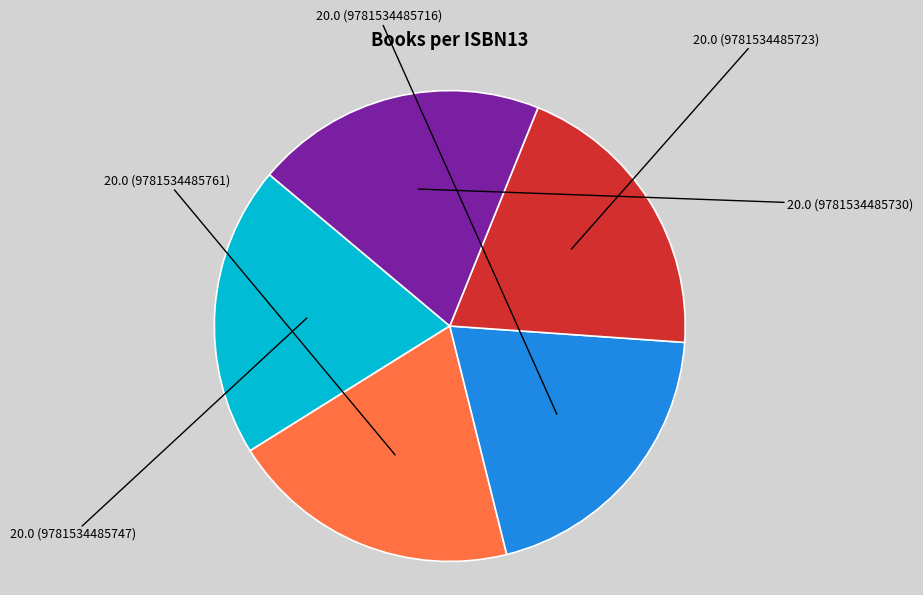

Does any single category account for the majority?

No